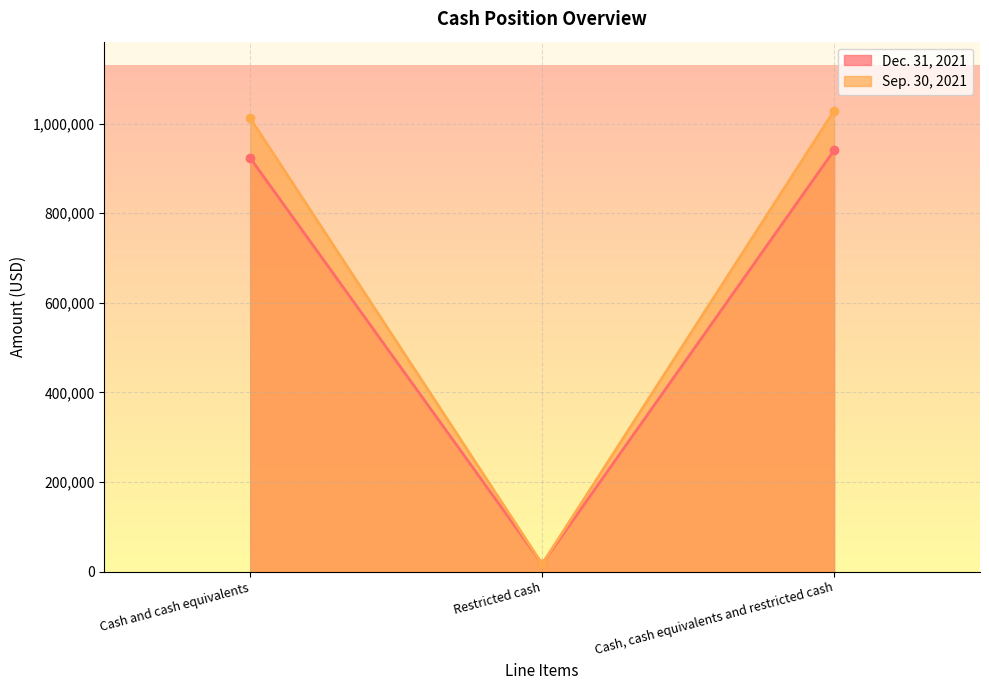

What are all the series names shown in the legend?

Dec. 31, 2021, Sep. 30, 2021